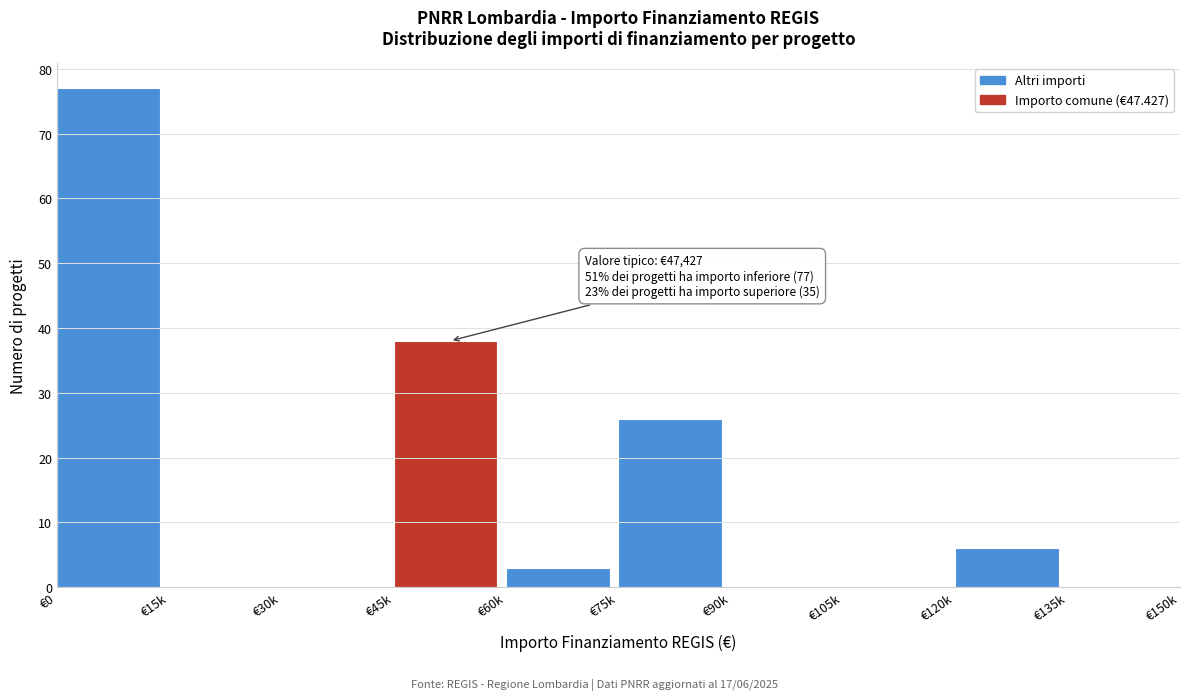

Reading left to right, transcribe all the data shown in this chart.

€0=77	€15k=0	€30k=0	€45k=38	€60k=3	€75k=26	€90k=0	€105k=0	€120k=6	€135k=0